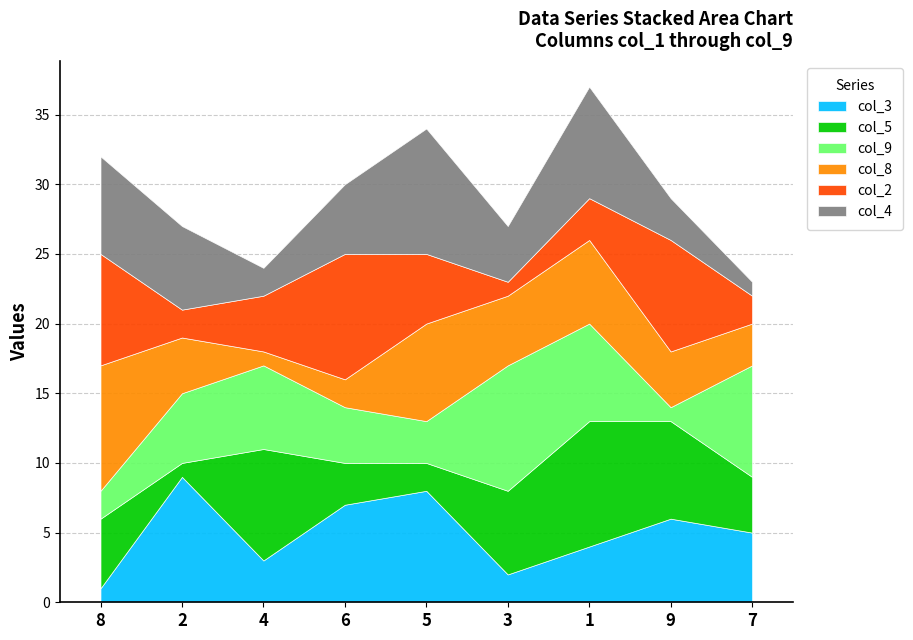

Rank the categories by col_5 value from lowest to highest.

2, 5, 6, 7, 8, 3, 9, 4, 1